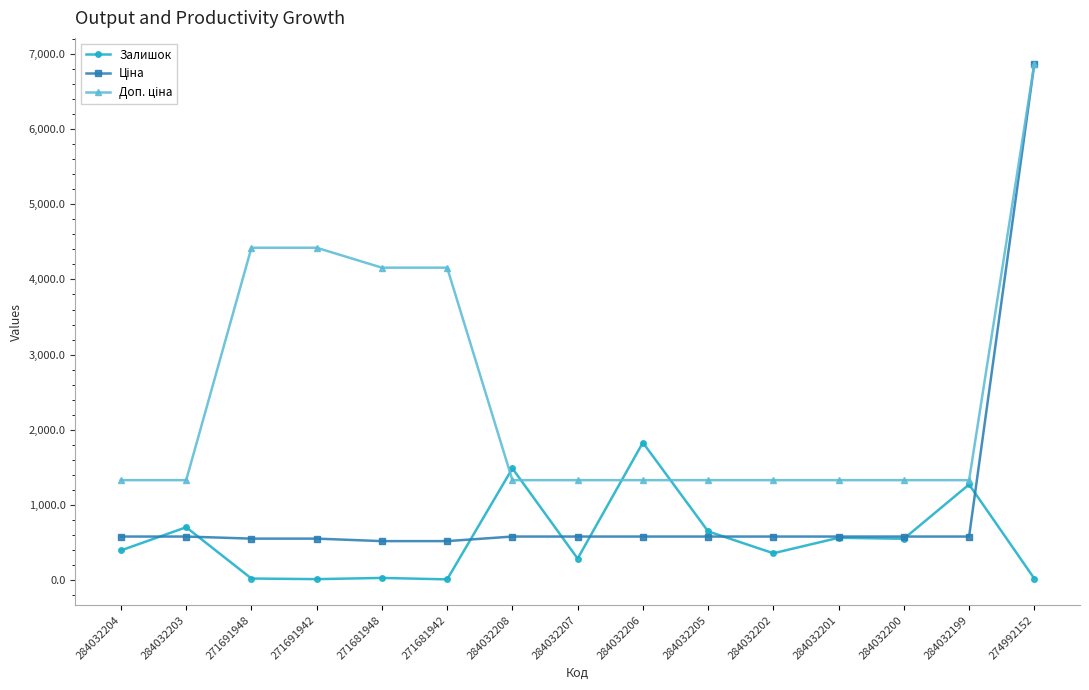

The Залишок series shows 358.0 at 284032202. True or false?

True